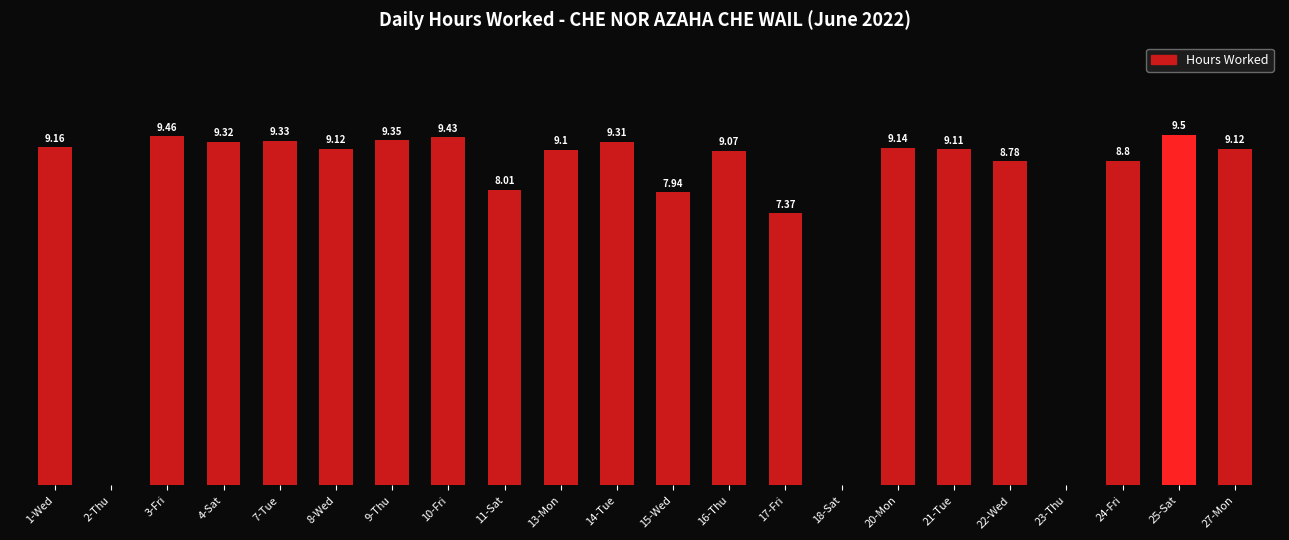

Which has a higher value, 16-Thu or 7-Tue?

7-Tue